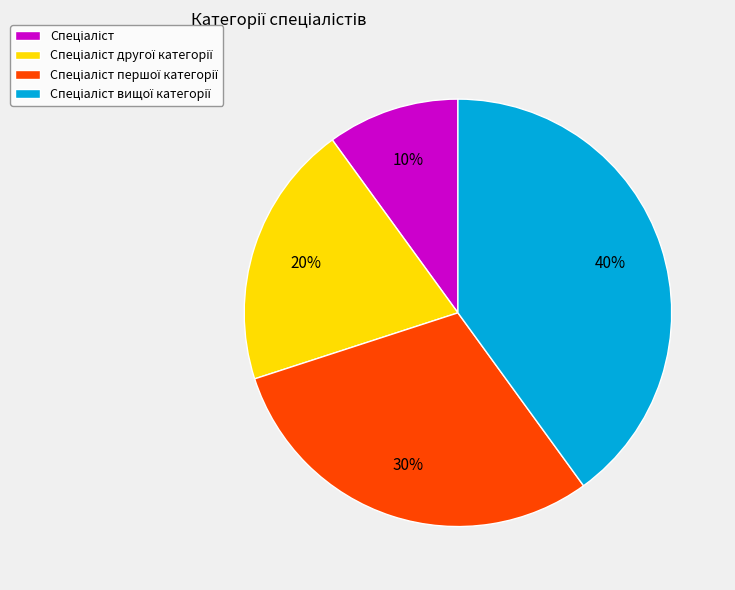

To the nearest percent, what is the average slice percentage?

25%